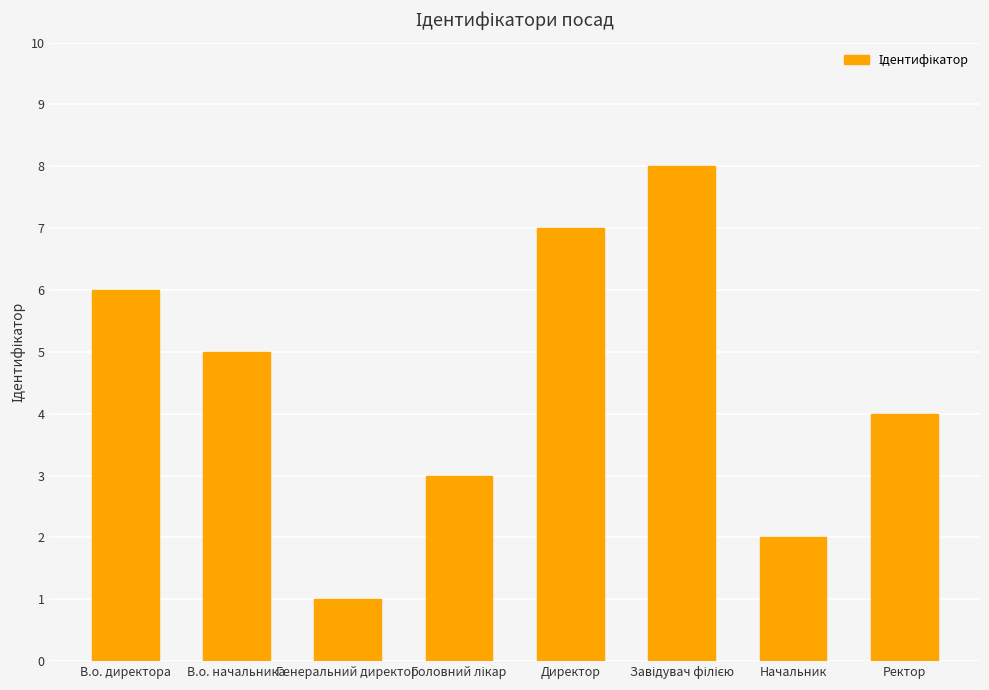

Reading right to left, extract all data points from this chart.

4	2	8	7	3	1	5	6